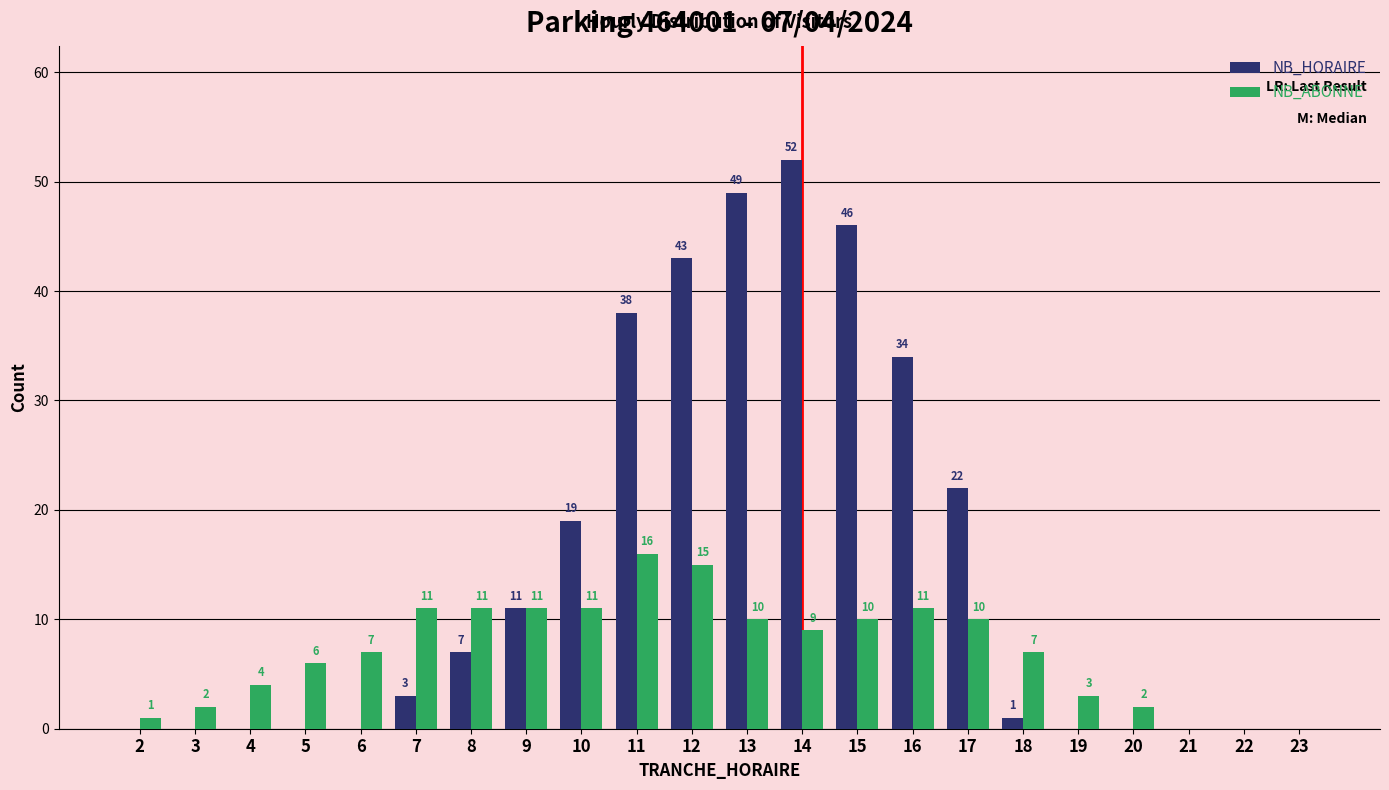

What is the total value across all series at 19?

3